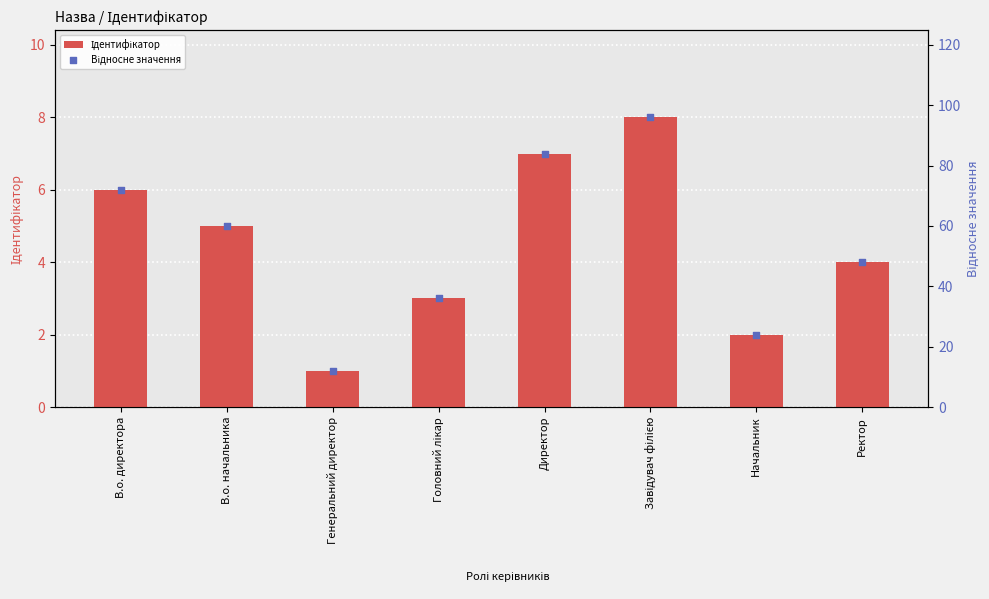

What is the total value across all series at Директор?

91